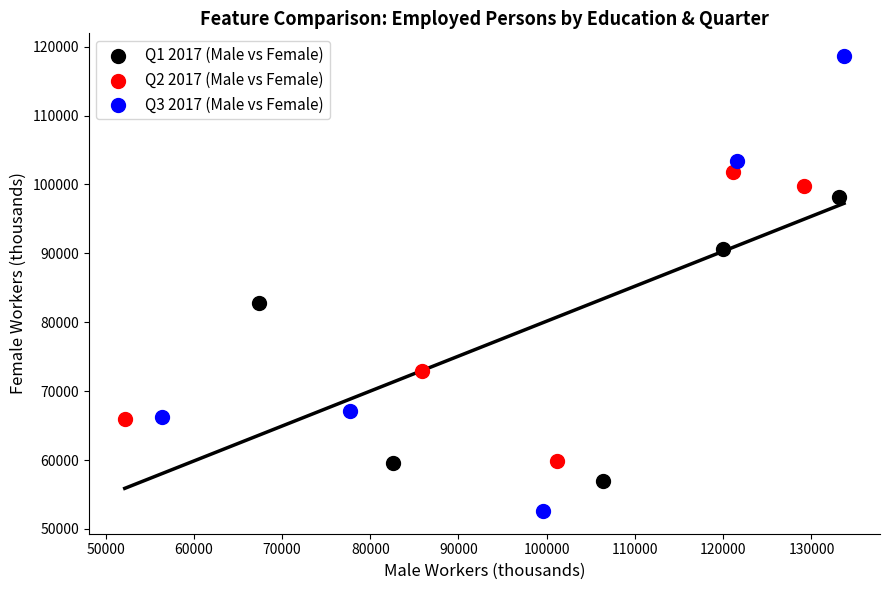

What are all the series names shown in the legend?

Q1 2017 (Male vs Female), Q2 2017 (Male vs Female), Q3 2017 (Male vs Female)